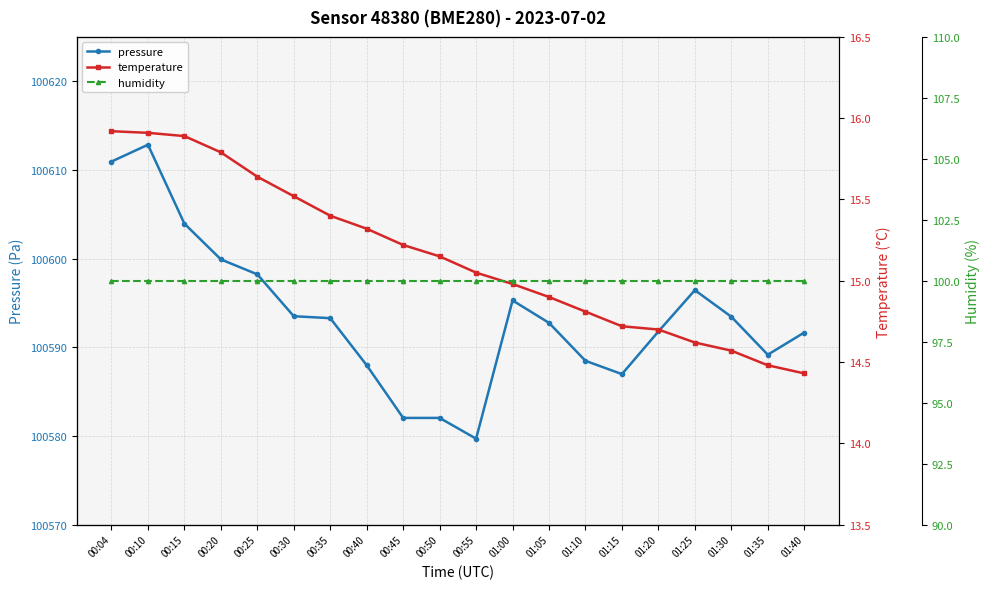

How many data points in pressure are less than 100593?

10